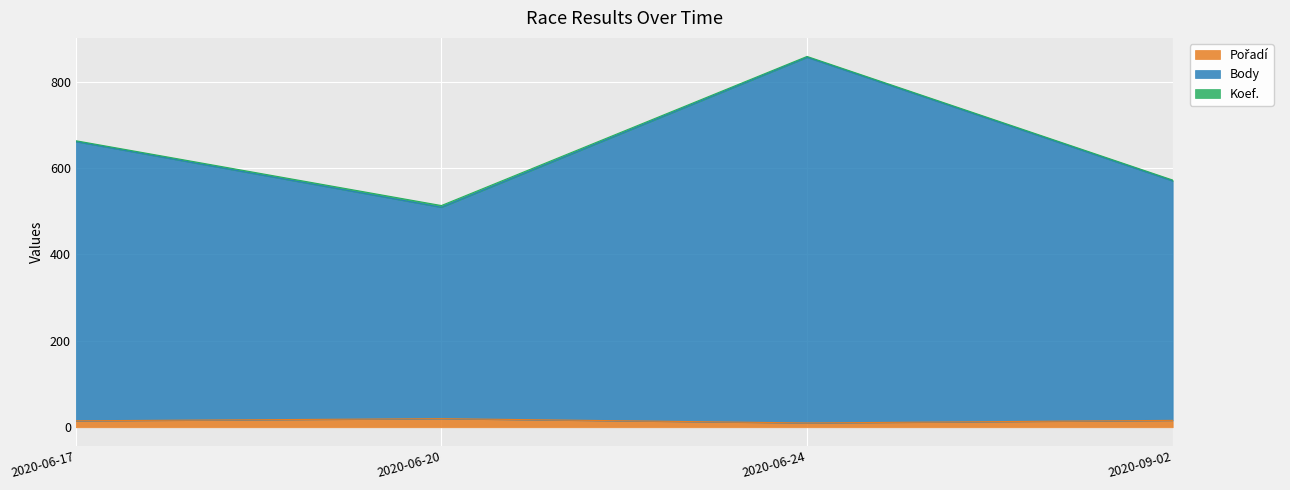

True or false: Pořadí and Body cross at least once.

False